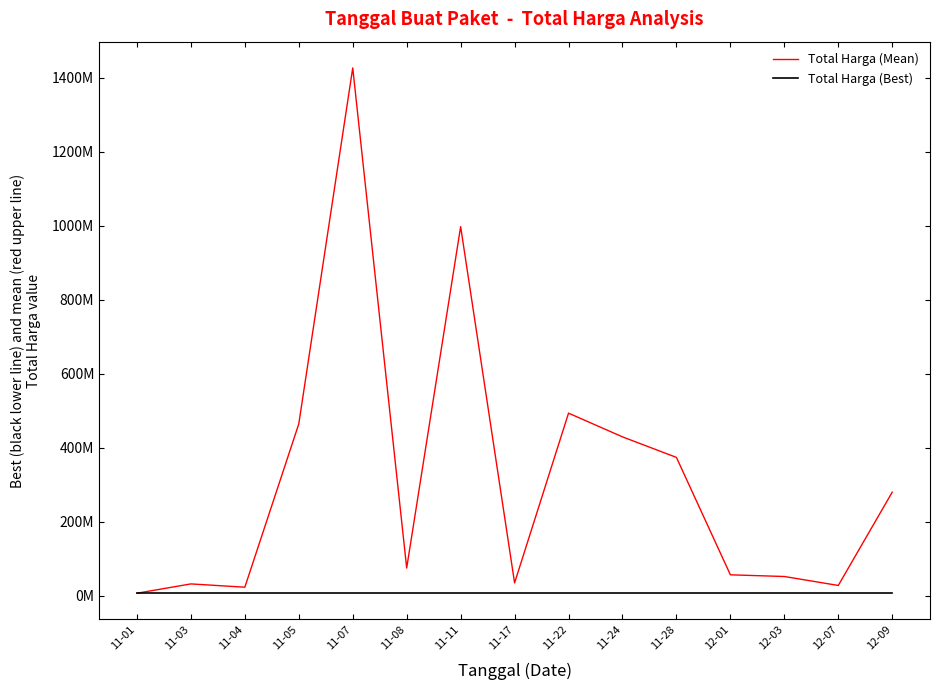

Is the value of Total Harga (Mean) at 11-28 greater than the value of Total Harga (Best) at 12-01?

Yes